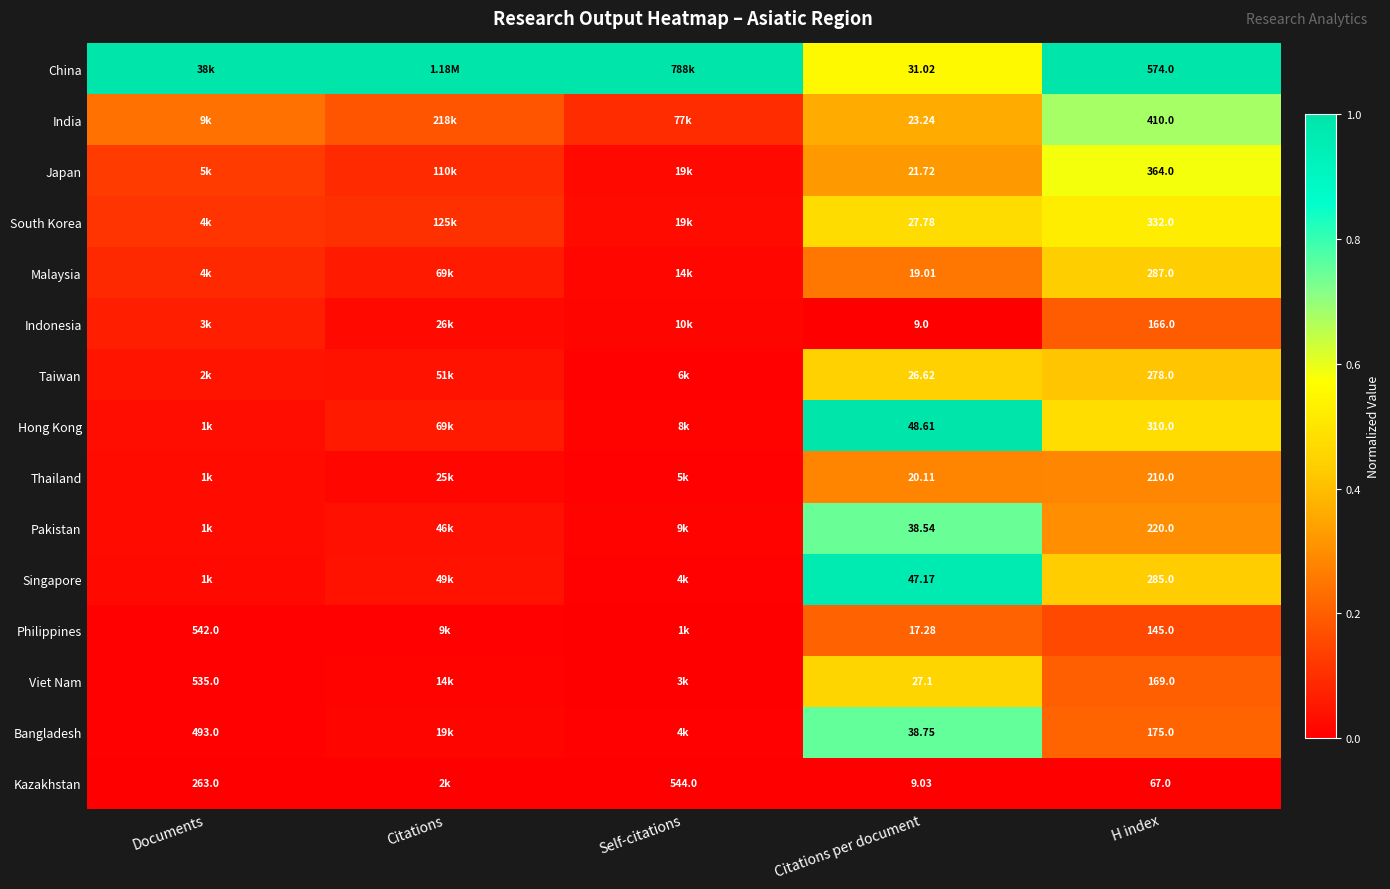

Rank the series at Citations per document from lowest to highest value.

Indonesia, Kazakhstan, Philippines, Malaysia, Thailand, Japan, India, Taiwan, Viet Nam, South Korea, China, Pakistan, Bangladesh, Singapore, Hong Kong